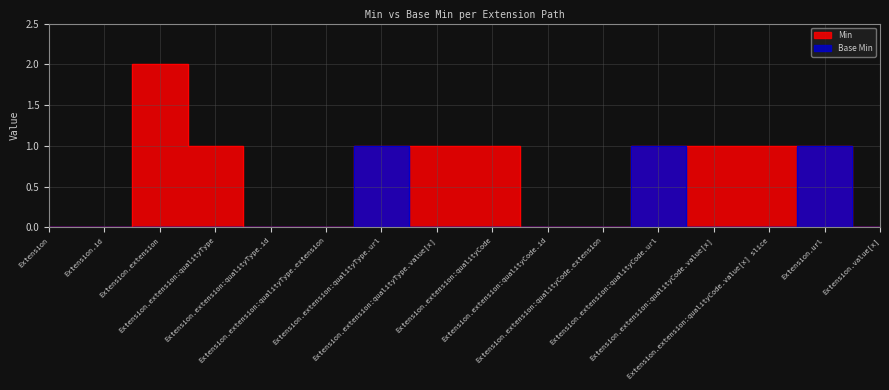

At which label is Base Min closest to 0?

Extension